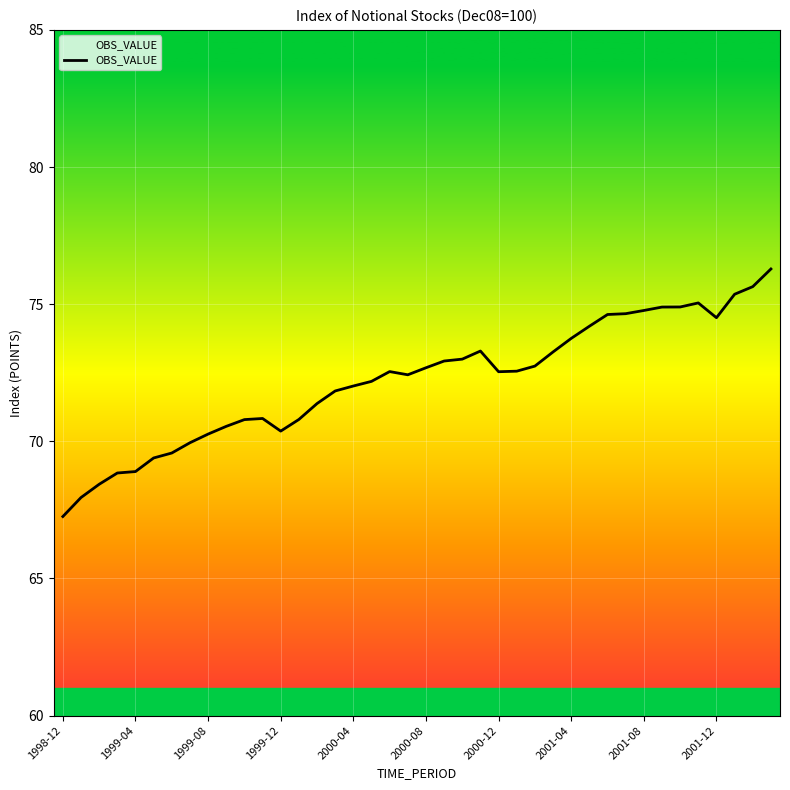

What is the difference between the maximum and minimum values?

9.0